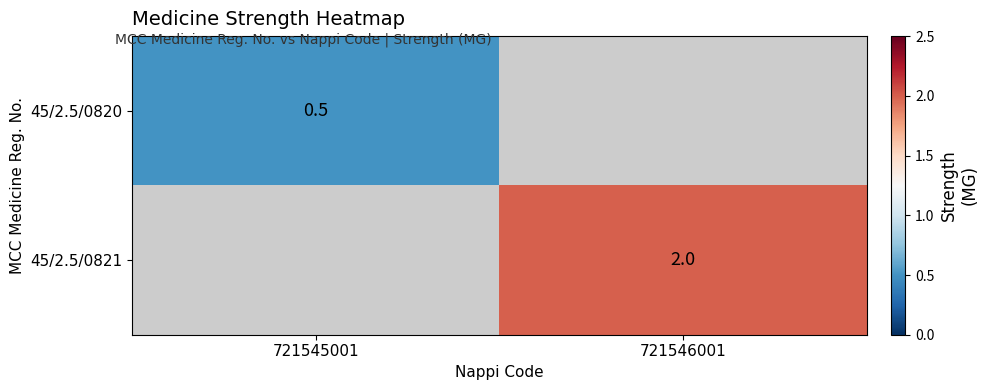

At how many categories does at least one series exceed 0?

2